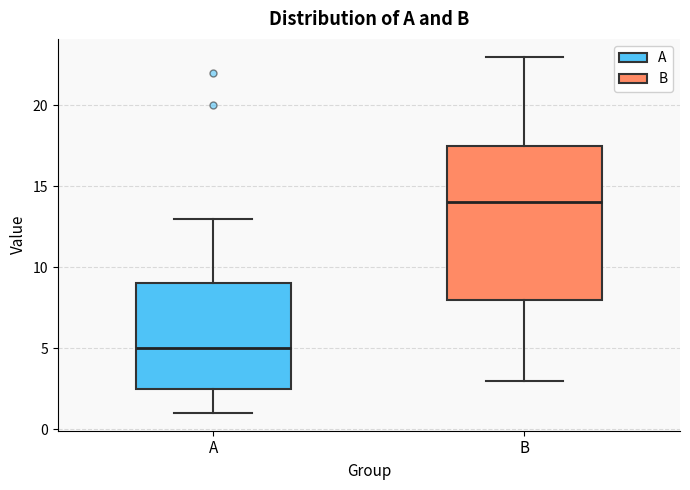

Which box is the tallest, from its lower edge to its upper edge?

B